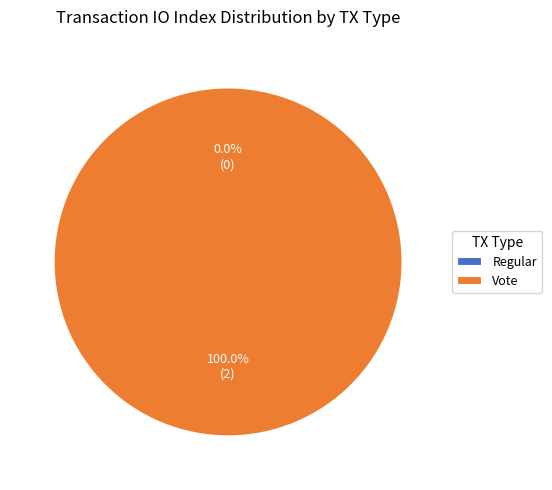

Rank the categories by value from lowest to highest.

Regular, Vote